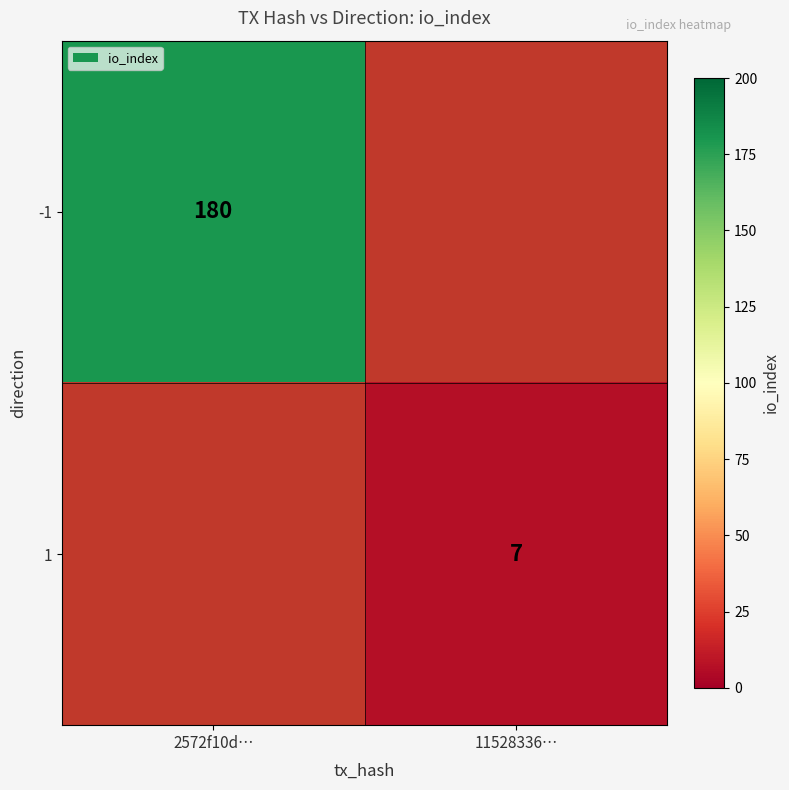

True or false: 1 has a value of 7 at 11528336….

True